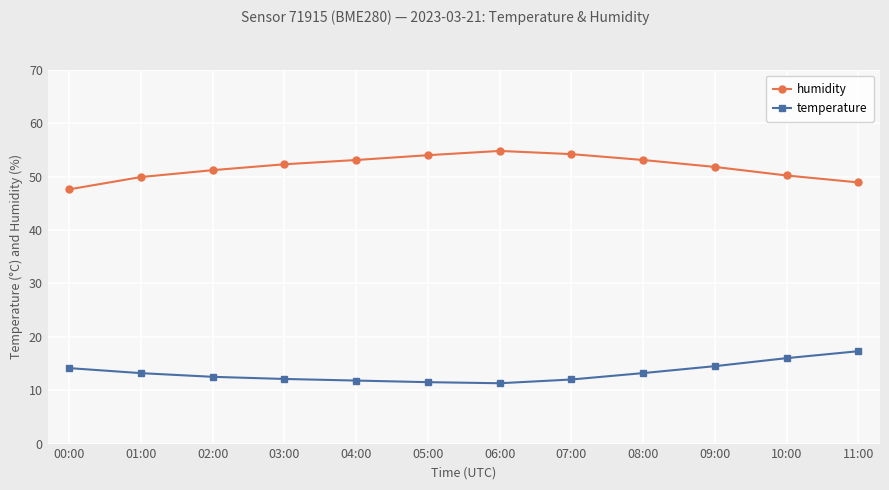

Rank the series by their maximum value, from lowest to highest.

temperature, humidity